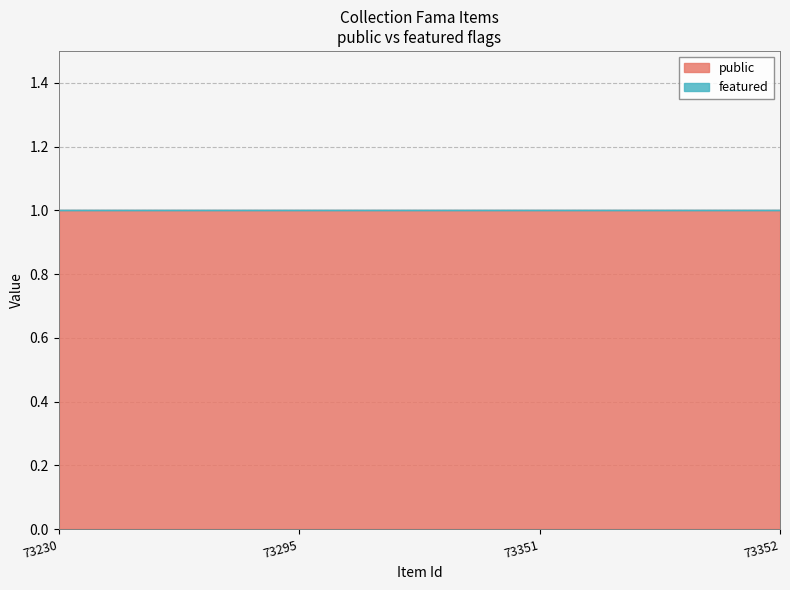

Reading left to right, transcribe all the data shown in this chart.

public: 1	1	1	1
featured: 0	0	0	0